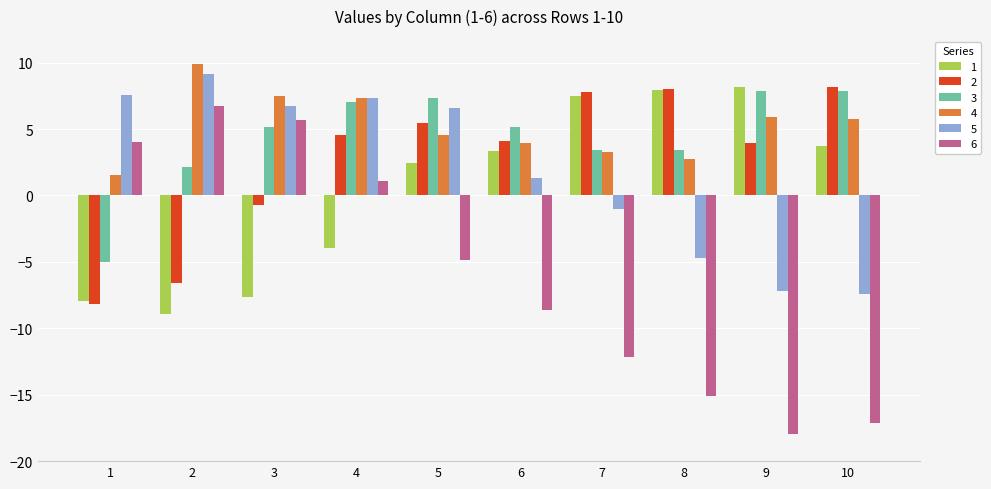

What is the total value across all series at 7?

8.8